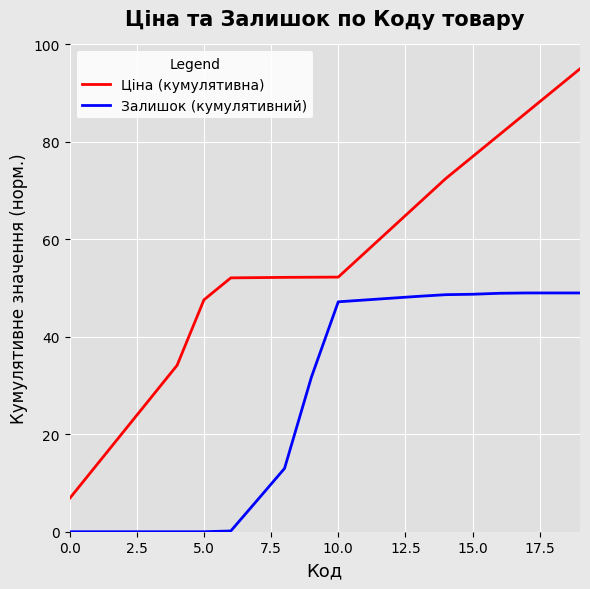

Which series has the largest total across all categories?

Ціна (кумулятивна)